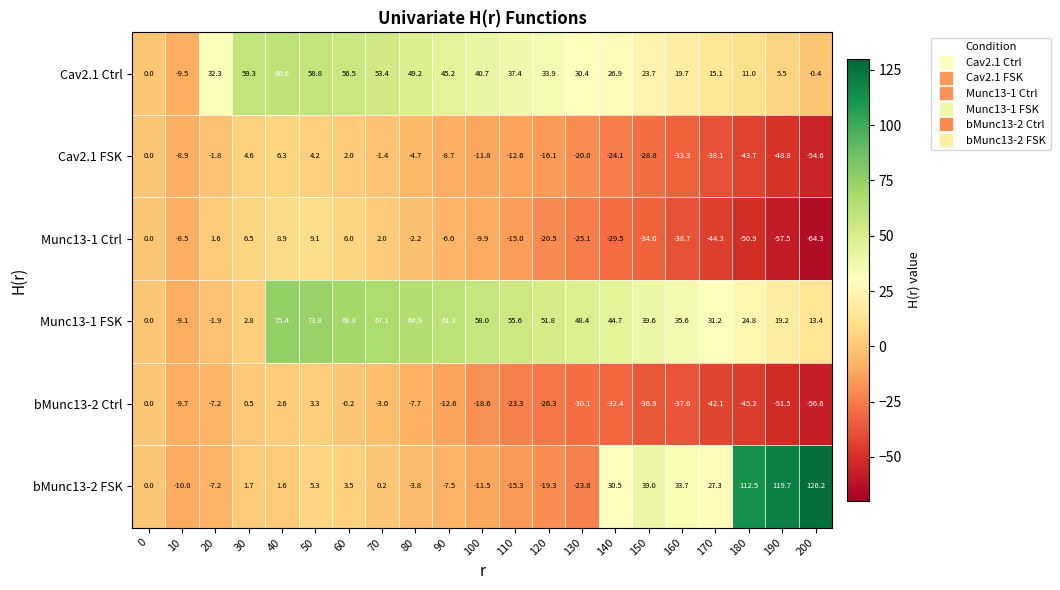

At 40, list the series in order from smallest to largest.

bMunc13-2 FSK, bMunc13-2 Ctrl, Cav2.1 FSK, Munc13-1 Ctrl, Cav2.1 Ctrl, Munc13-1 FSK